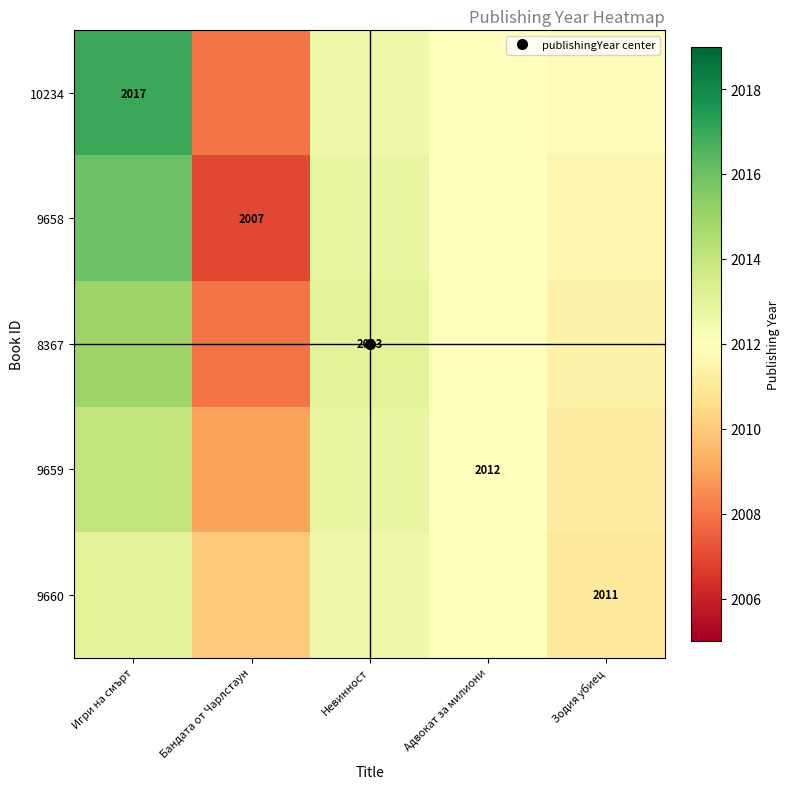

What is the average value of the 9659 series?

2011.8